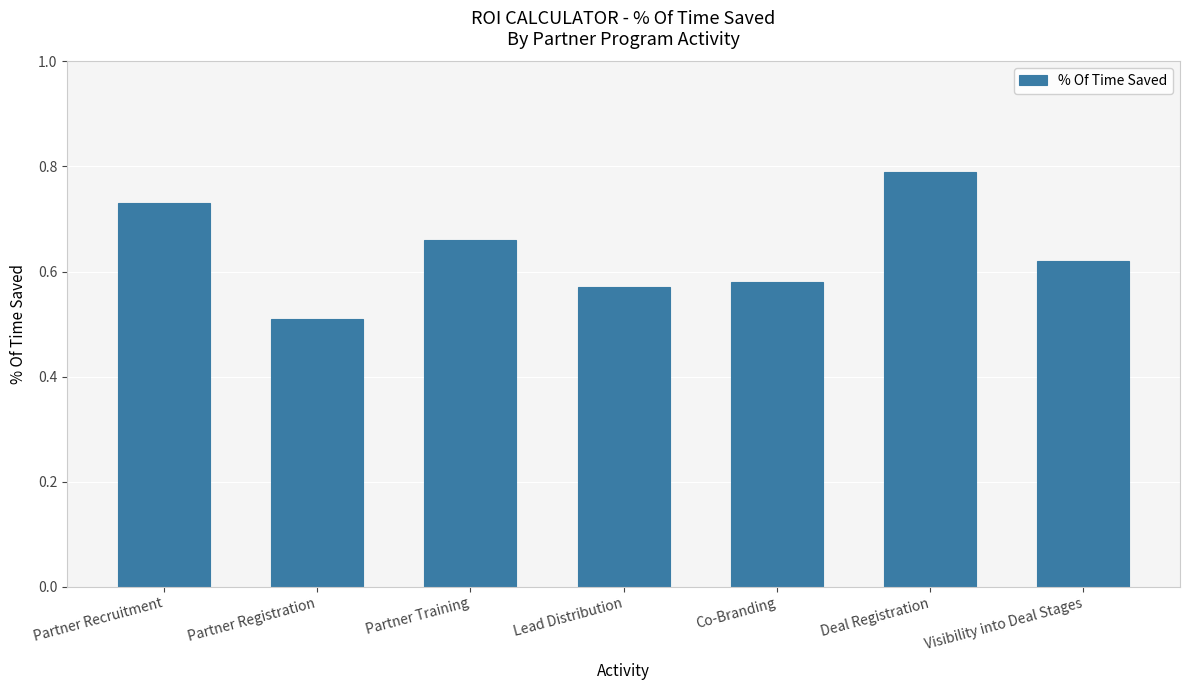

What is the difference between the maximum and second lowest values?

0.2